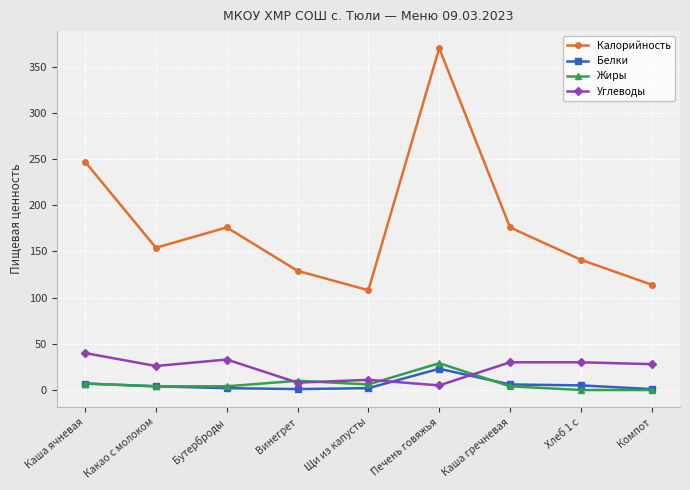

True or false: Калорийность and Жиры intersect in this chart.

False